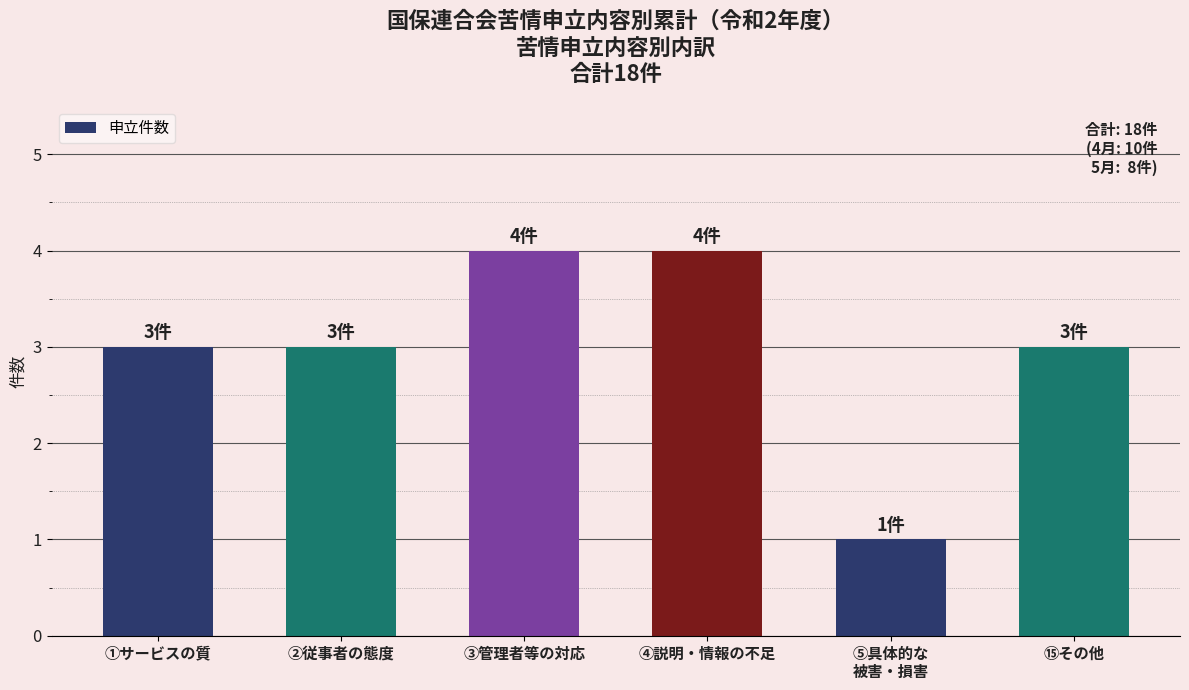

What is the sum of the values at ⑤具体的な
被害・損害 and ⑮その他?

4